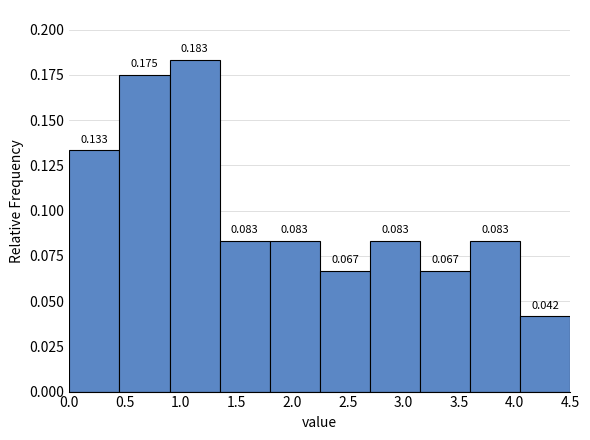

Reading left to right, list every bar in this chart as the range it spans on the x-axis followed by its height.

0.00 to 0.45: 0.133
0.45 to 0.90: 0.175
0.90 to 1.35: 0.183
1.35 to 1.80: 0.083
1.80 to 2.25: 0.083
2.25 to 2.70: 0.067
2.70 to 3.15: 0.083
3.15 to 3.60: 0.067
3.60 to 4.05: 0.083
4.05 to 4.50: 0.042